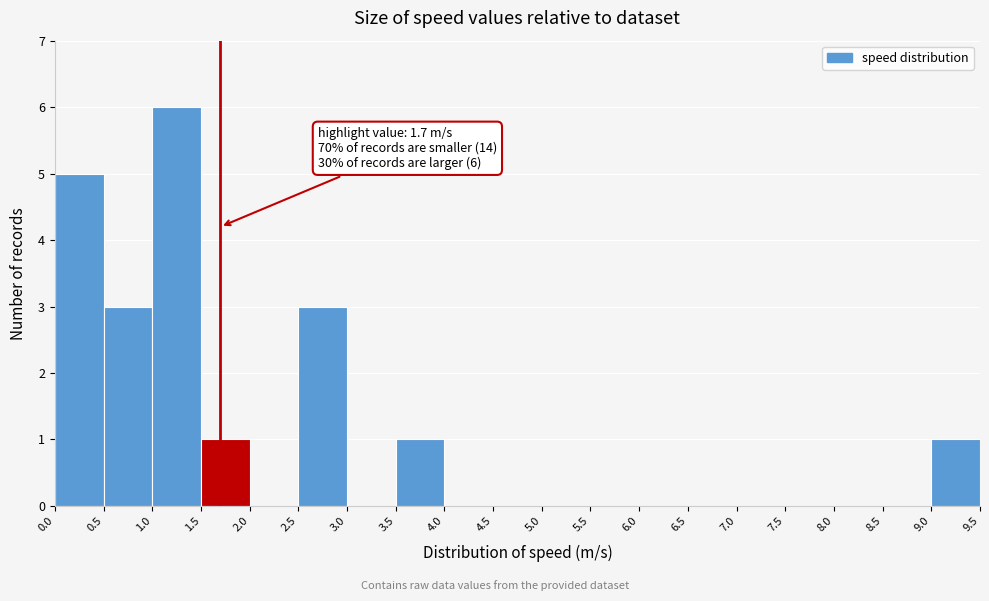

Which range on the x-axis has the tallest bar?

1.0 to 1.5